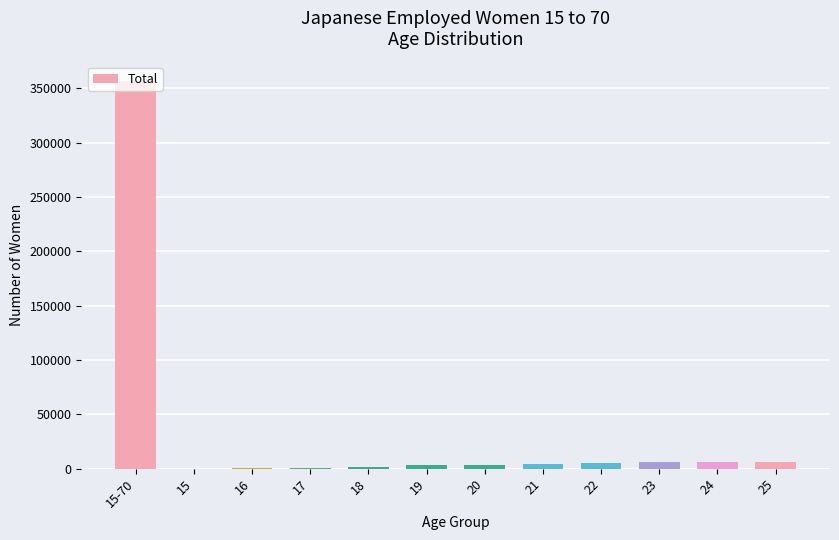

What is the greatest value displayed?

356974